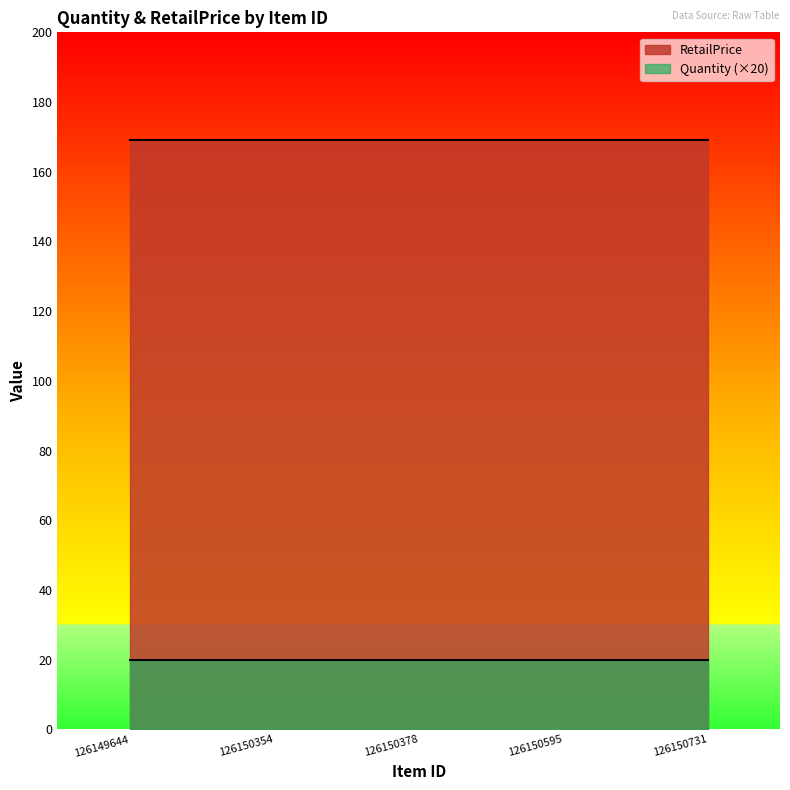

What is the total value across all series at 126150378?

189